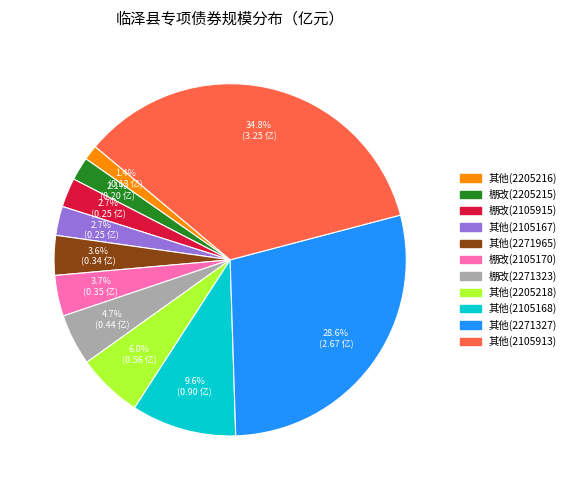

Does any single category account for the majority?

No